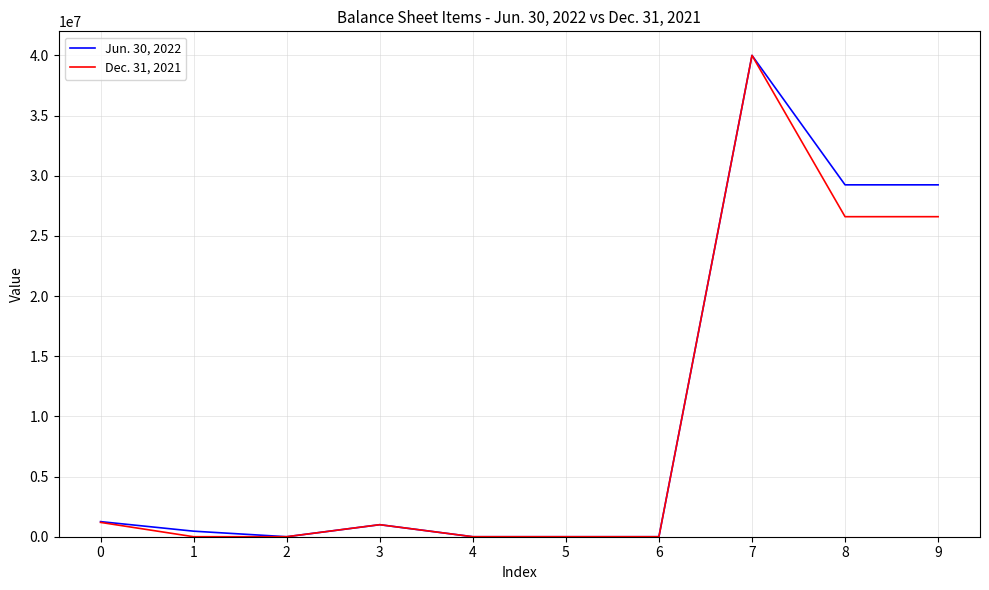

Reading left to right, list all the values displayed in this chart.

Jun. 30, 2022: 1254650	460846	0	1000000	0	0	0	40000000	29243000	29243000
Dec. 31, 2021: 1190379	0	0	1000000	0	0	0	40000000	26596000	26596000